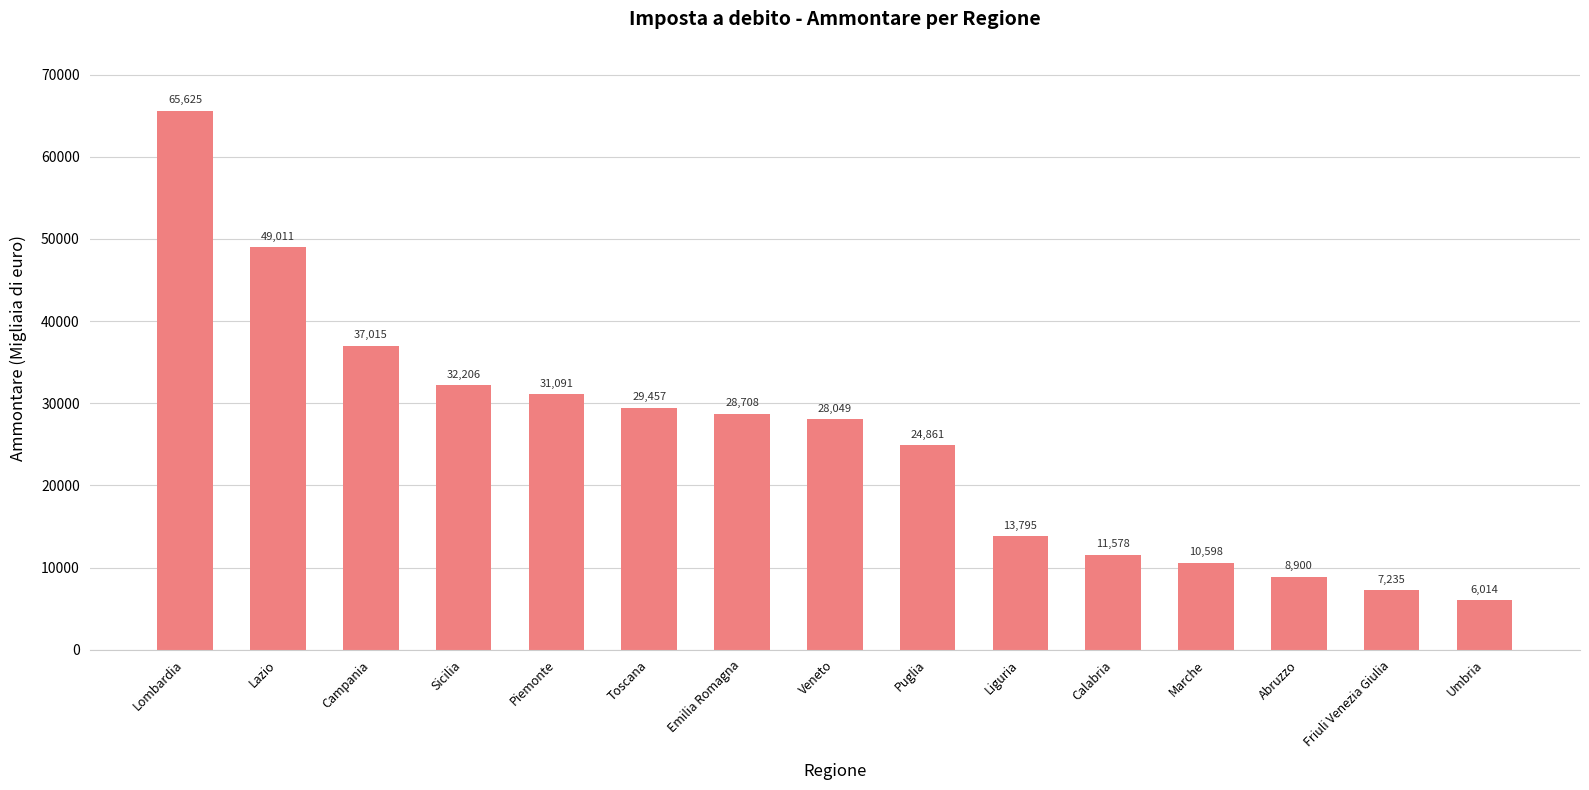

Where is the data nearest to the value 35819?

Campania